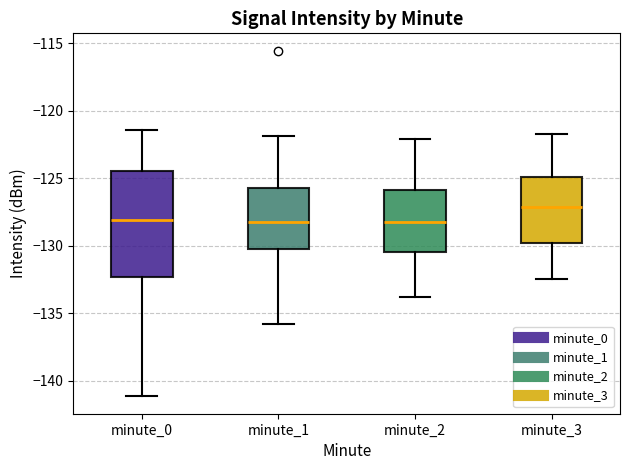

Which box is the tallest, from its lower edge to its upper edge?

minute_0